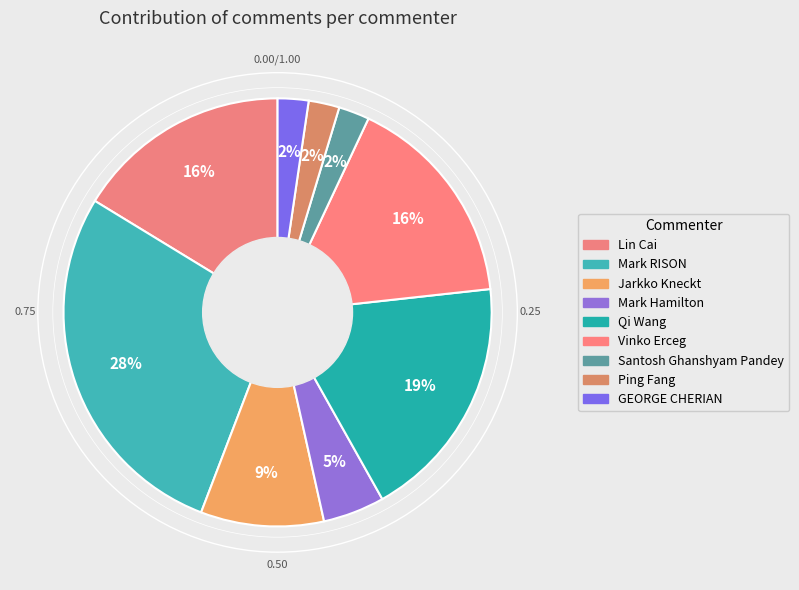

How many segments does this pie chart have?

9